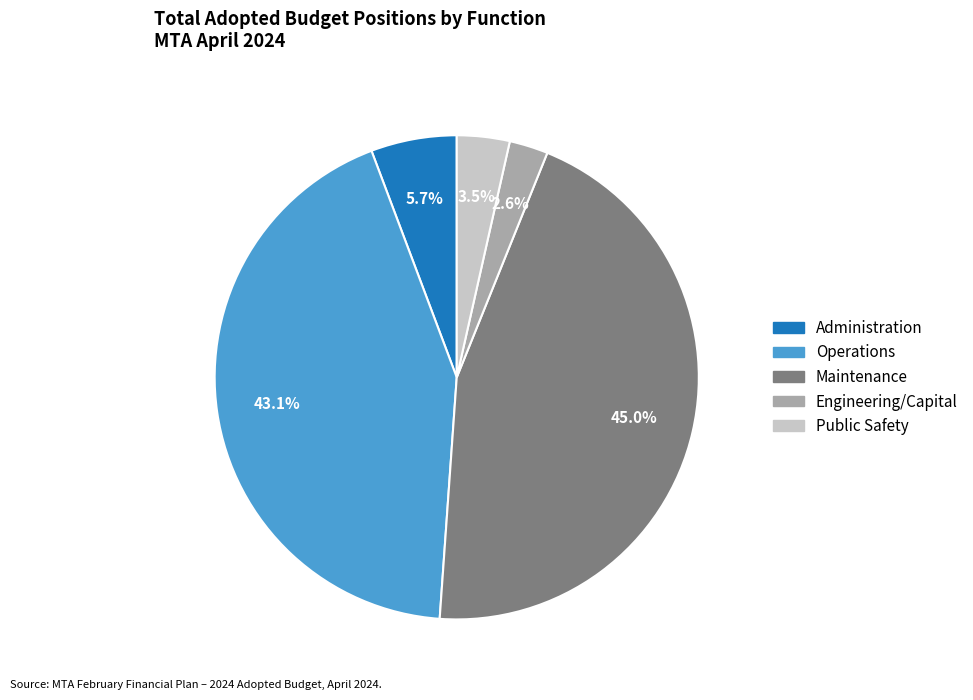

How many slices are in this pie chart?

5